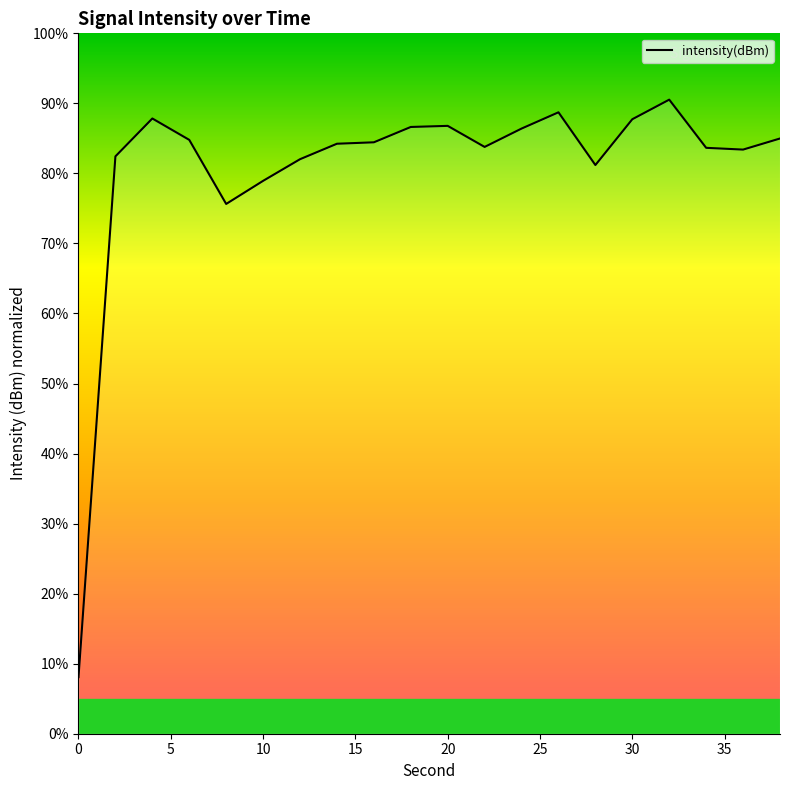

What is the maximum value shown in the chart?

90.5